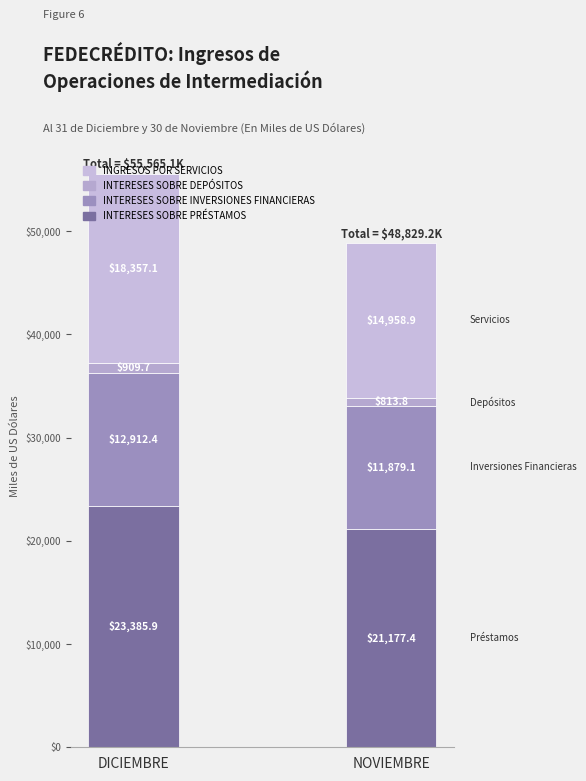

At DICIEMBRE, list the series in order from smallest to largest.

INTERESES SOBRE DEPÓSITOS, INTERESES SOBRE INVERSIONES FINANCIERAS, INGRESOS POR SERVICIOS, INTERESES SOBRE PRÉSTAMOS